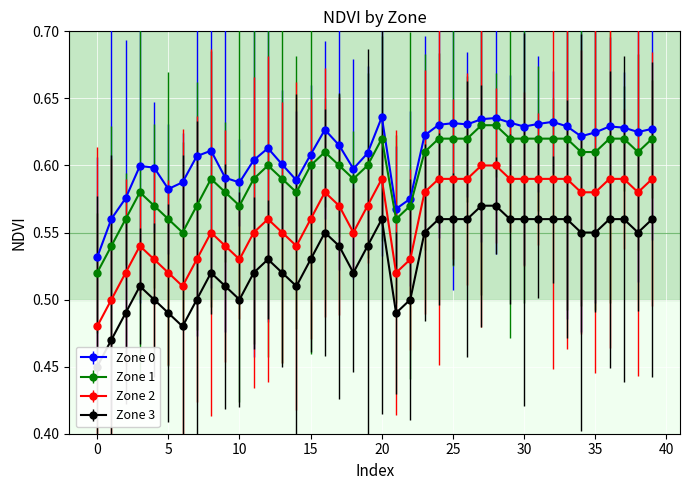

True or false: Zone 0 has a value of 0.6 at 27.

True